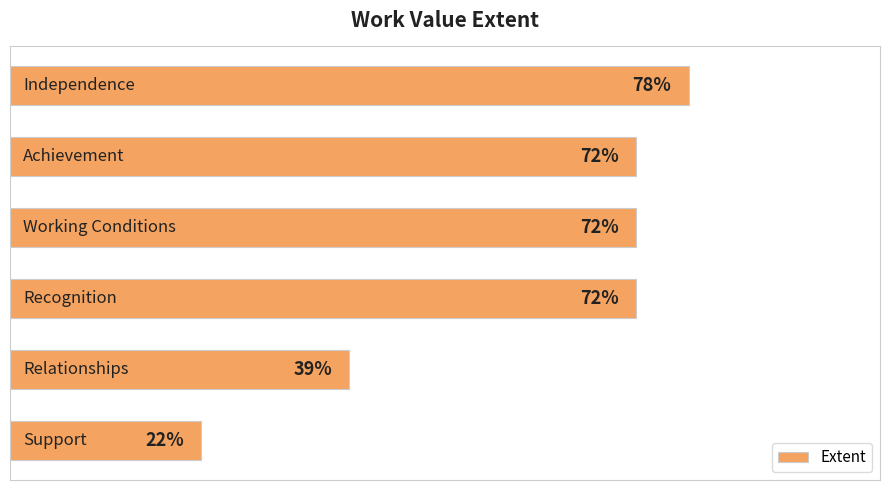

How many values are between 39 and 72?

4